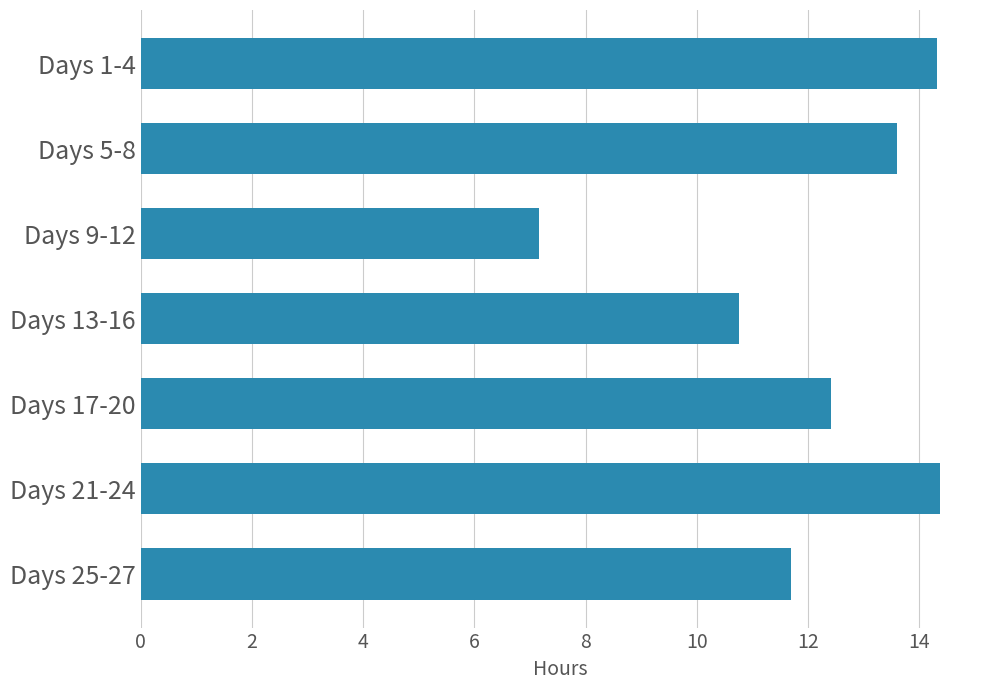

Approximately how many times larger is the value at Days 13-16 compared to Days 25-27?

0.9